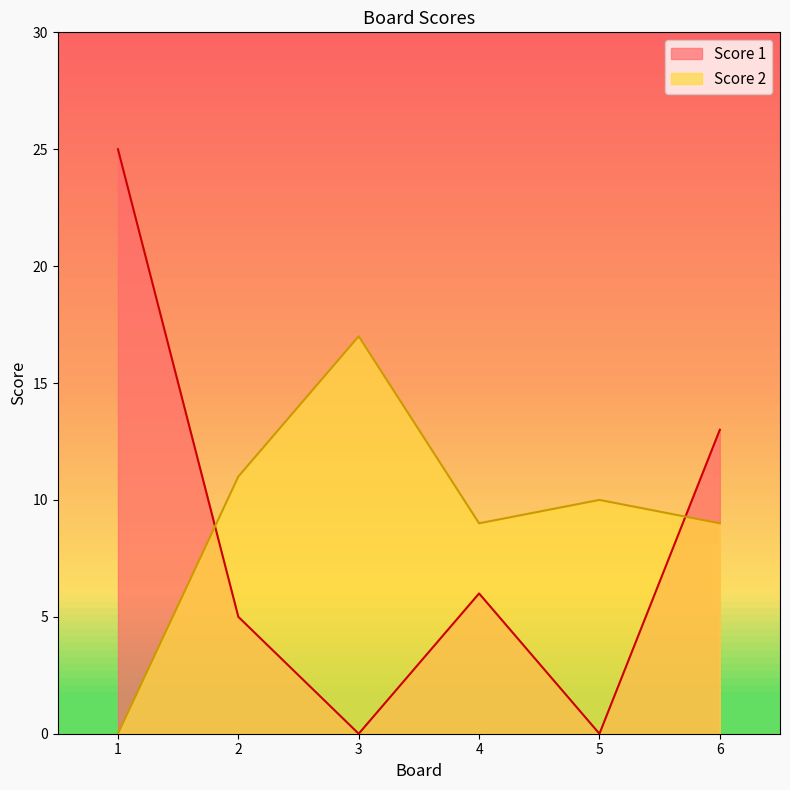

List the series in order of their peak value, lowest first.

Score 2, Score 1